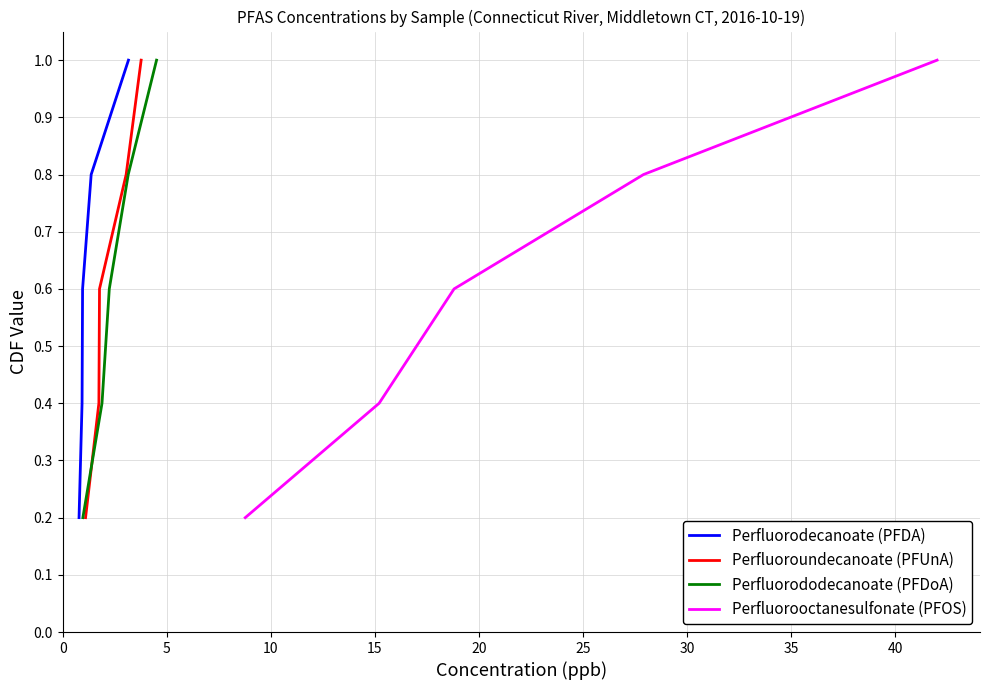

Count the Perfluorododecanoate (PFDoA) values in the range 0 to 1.

5